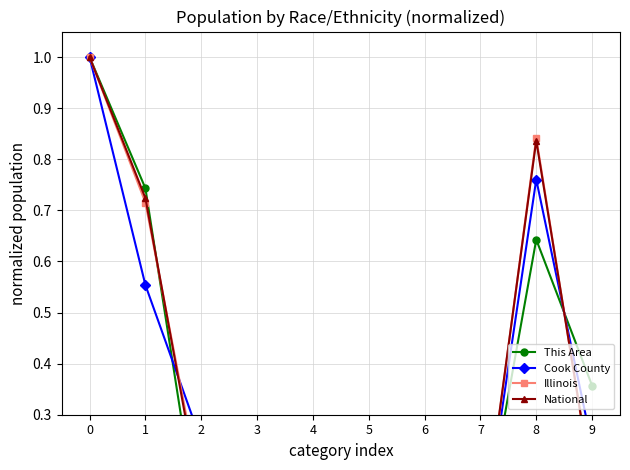

Does the chart have visible grid lines?

Yes